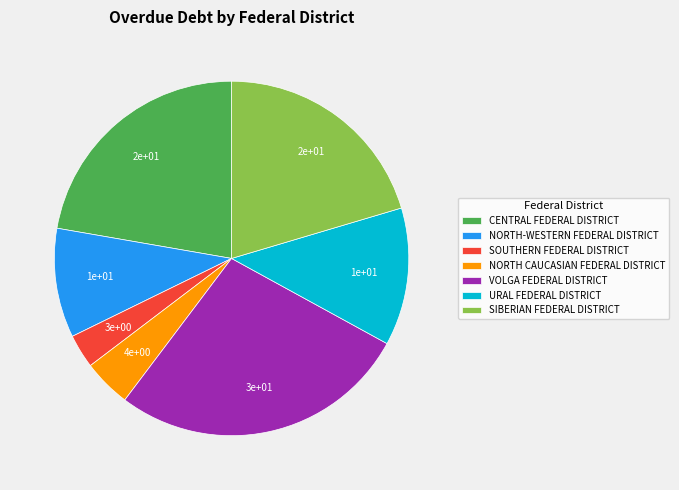

Which slice is the largest?

VOLGA FEDERAL DISTRICT